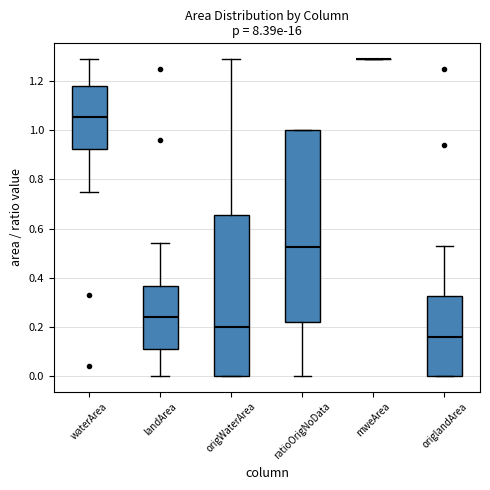

Reading left to right, transcribe this box plot: for each box, give where its median line is, the range the box spans, and where its two whiskers end, as read against the y-axis. The values are not printed on the chart, so give them approximately, as read against the axis.

waterArea: median 1.06, box 0.92 to 1.18, whiskers 0.76 to 1.30
landArea: median 0.24, box 0.10 to 0.36, whiskers 0.00 to 0.54
origWaterArea: median 0.20, box 0.00 to 0.66, whiskers 0.00 to 1.30
ratioOrigNoData: median 0.52, box 0.22 to 1.00, whiskers 0.00 to 1.00
mweArea: box collapsed to a line at 1.30, whiskers 1.30 to 1.30
origlandArea: median 0.16, box 0.00 to 0.32, whiskers 0.00 to 0.54